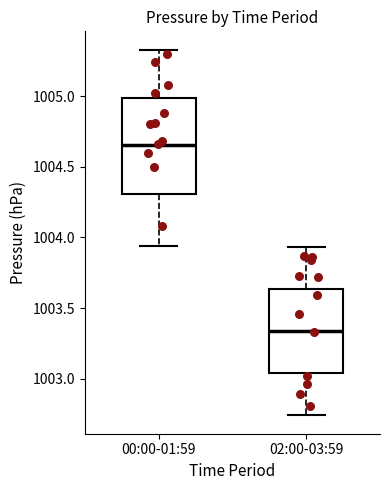

Which box's median line is the highest?

00:00-01:59